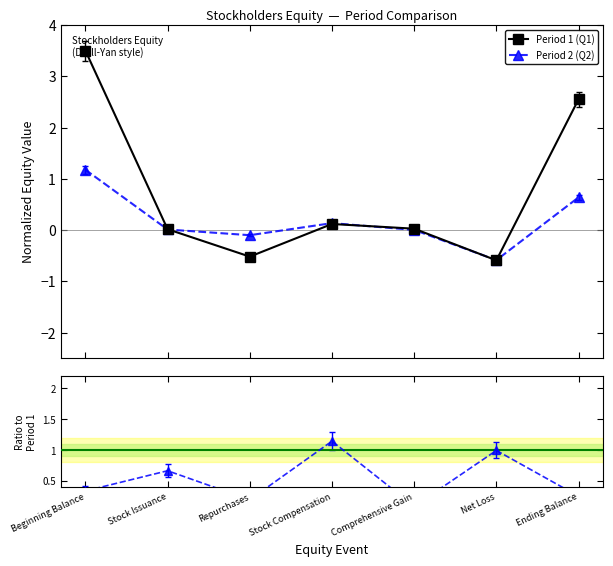

The value of Ratio P2/P1 at Net Loss is 1.0. True or false?

True